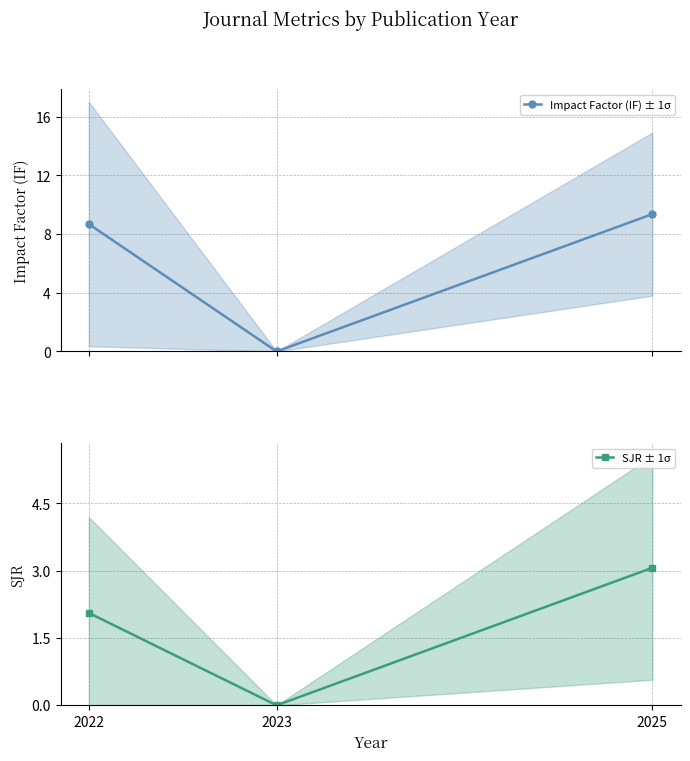

How many series are shown in this chart?

2